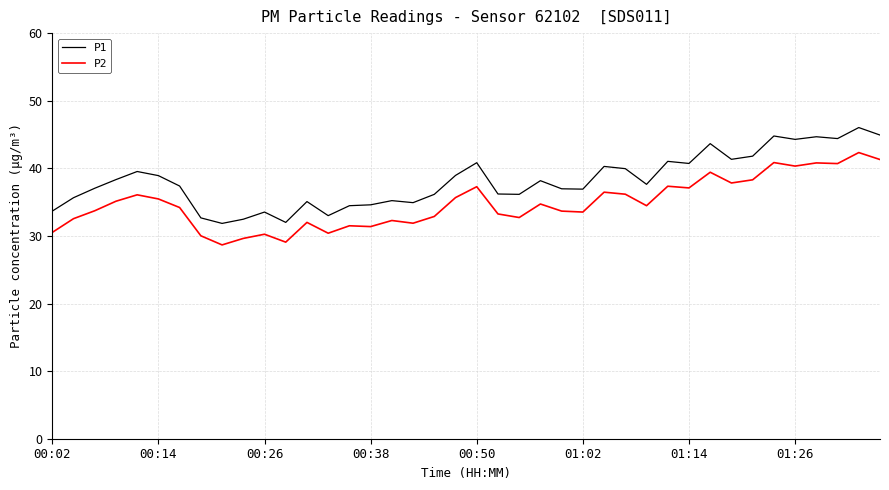

Which series has the largest total across all categories?

P1